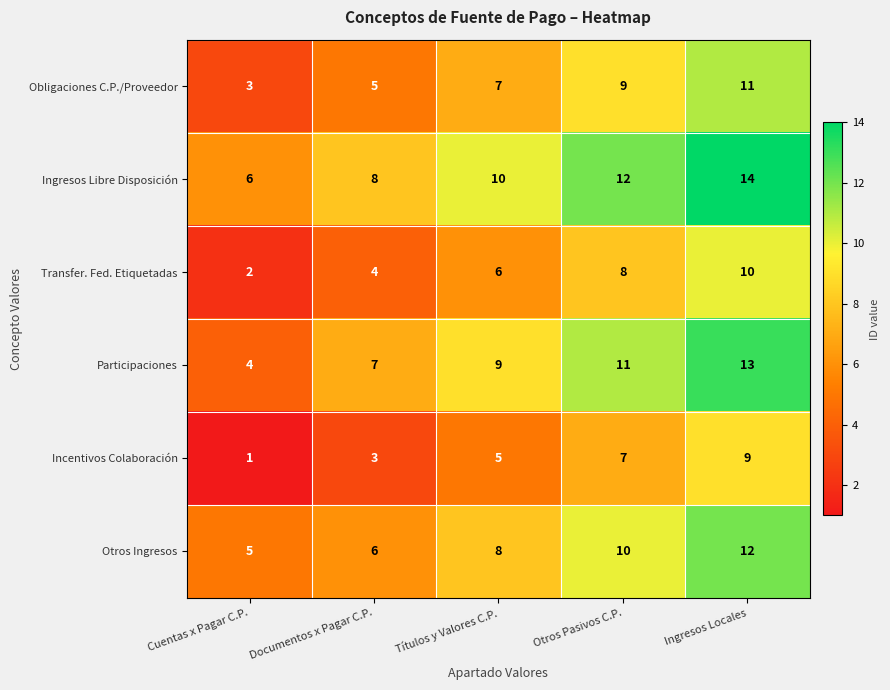

What is the sum of the Incentivos Colaboración values at Documentos x Pagar C.P. and Ingresos Locales?

12